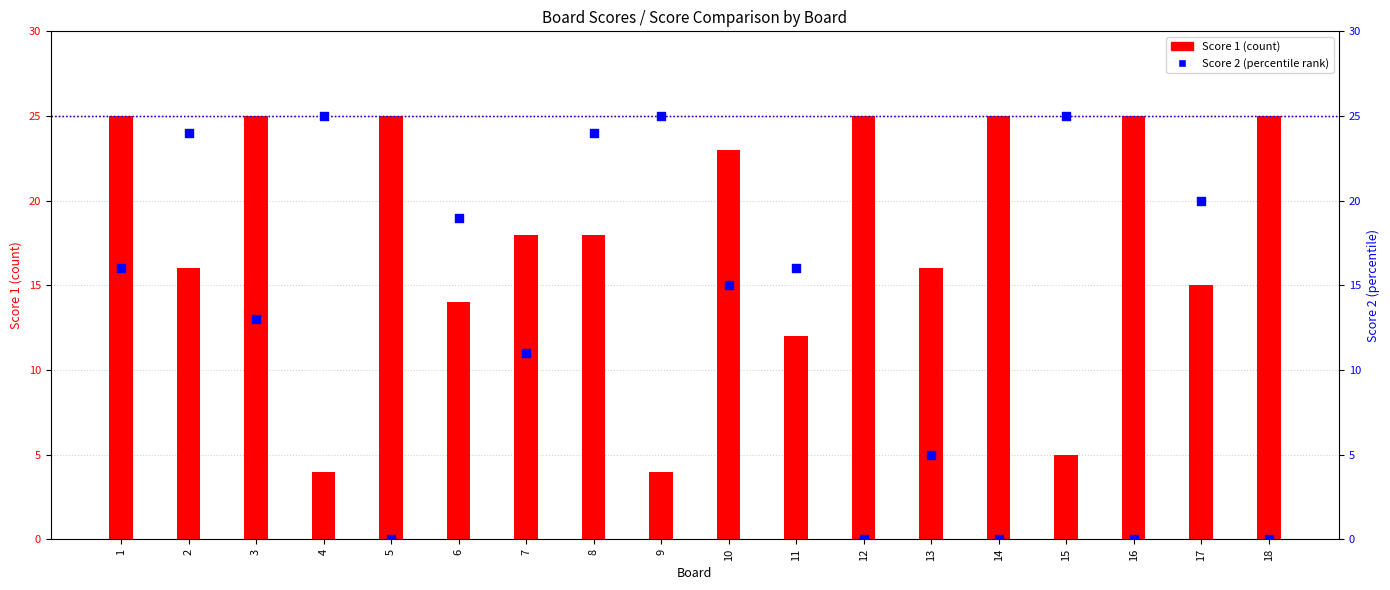

Which series has the largest total across all categories?

Score 1